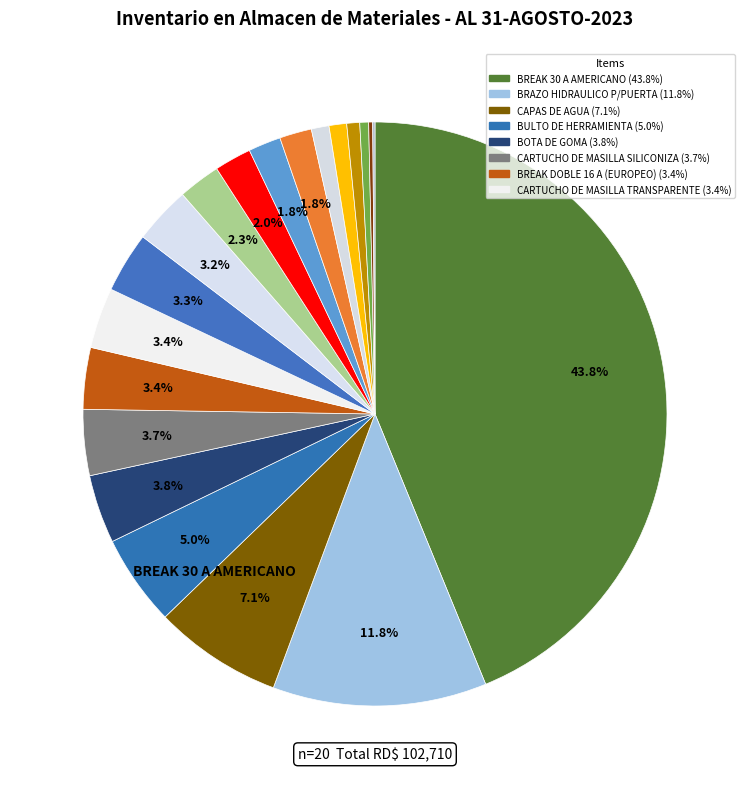

Does any single category account for the majority?

No